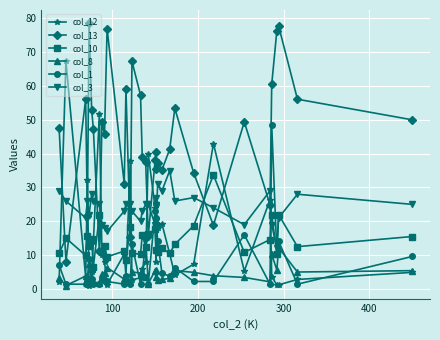

How many distinct data groups are displayed?

6